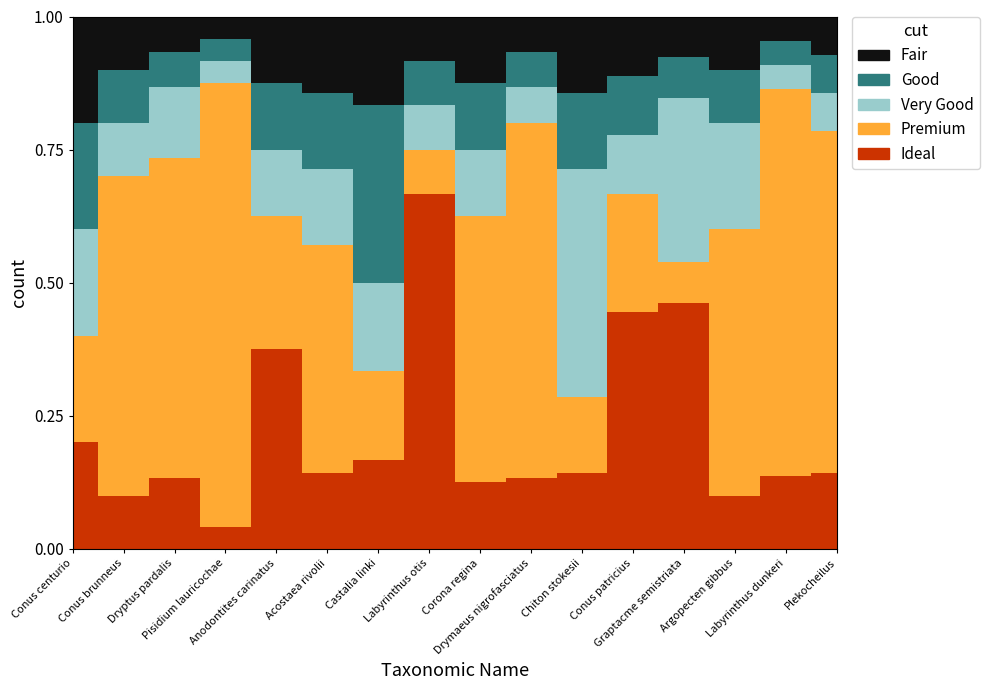

Which series changed the most between Conus brunneus and Corona regina?

Premium